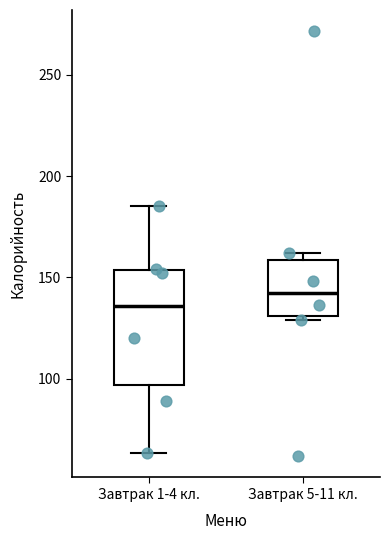

Comparing the boxes themselves (not the whiskers), which one is the tallest?

Завтрак 1-4 кл.